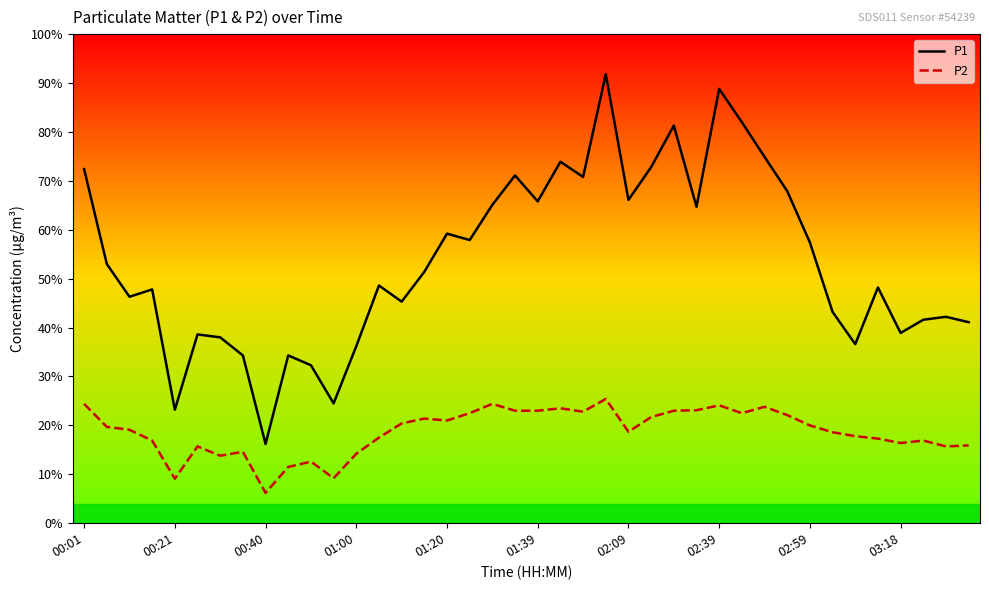

What is the maximum value shown in the chart?

91.8